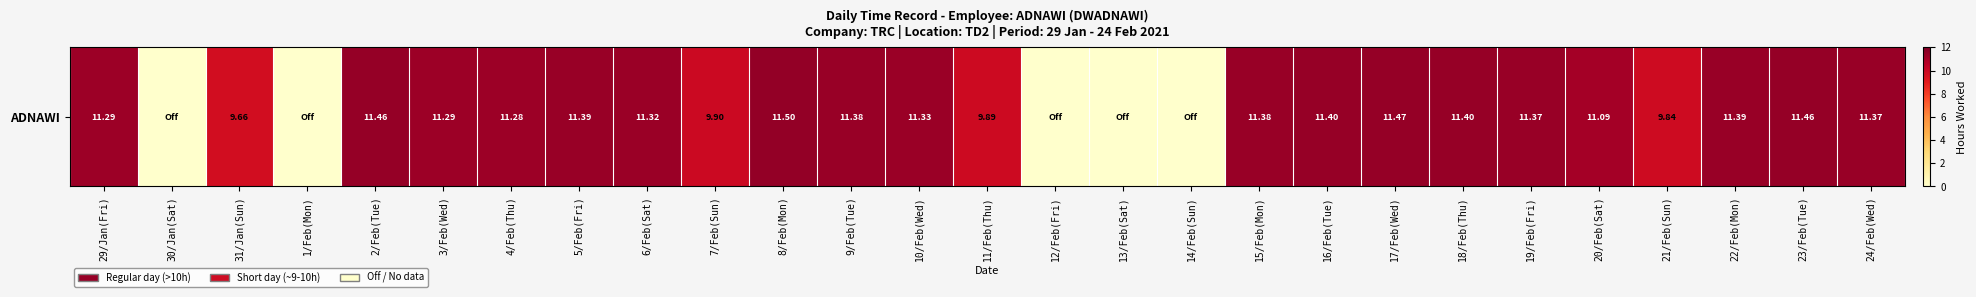

True or false: the data shows 11.5 at 8/Feb(Mon).

True